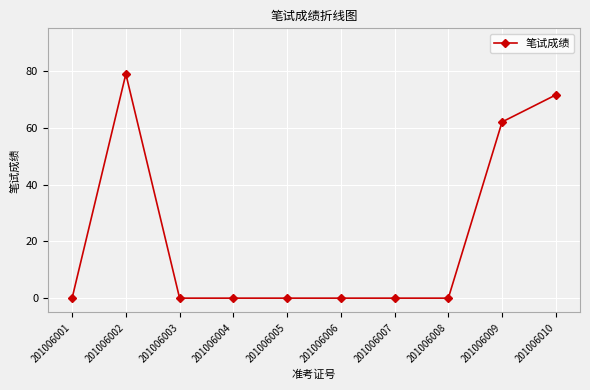

The value at 201006004 is 0.0. True or false?

True